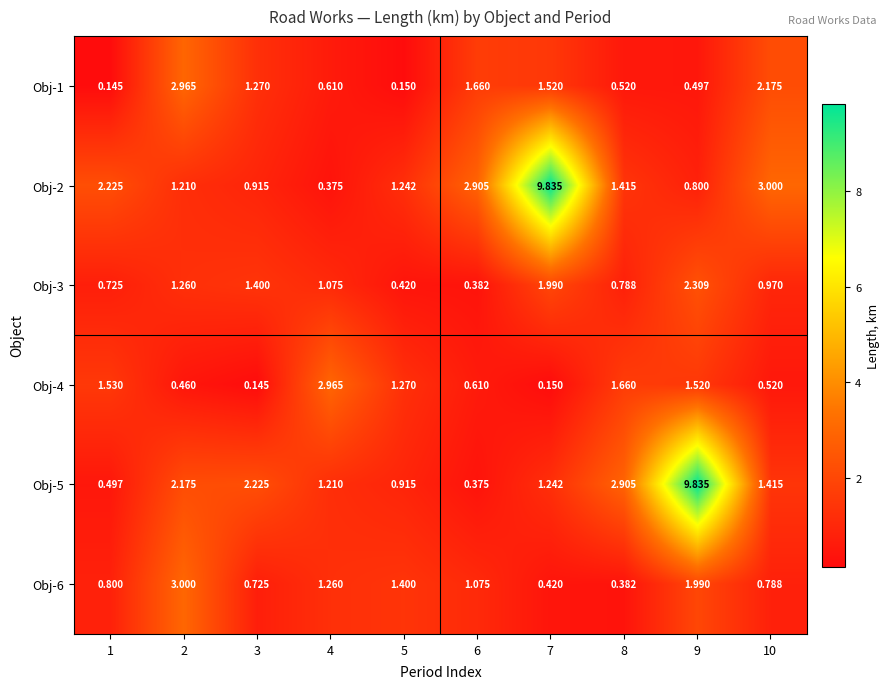

Rank the series by their maximum value, from lowest to highest.

Obj-3, Obj-1, Obj-4, Obj-6, Obj-2, Obj-5